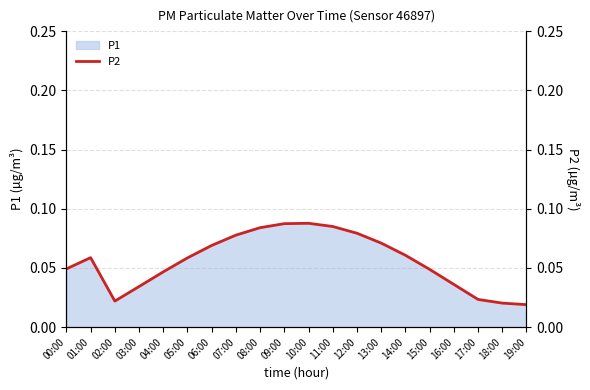

How many interior local peaks (higher than both neighbors) does the data have?

2